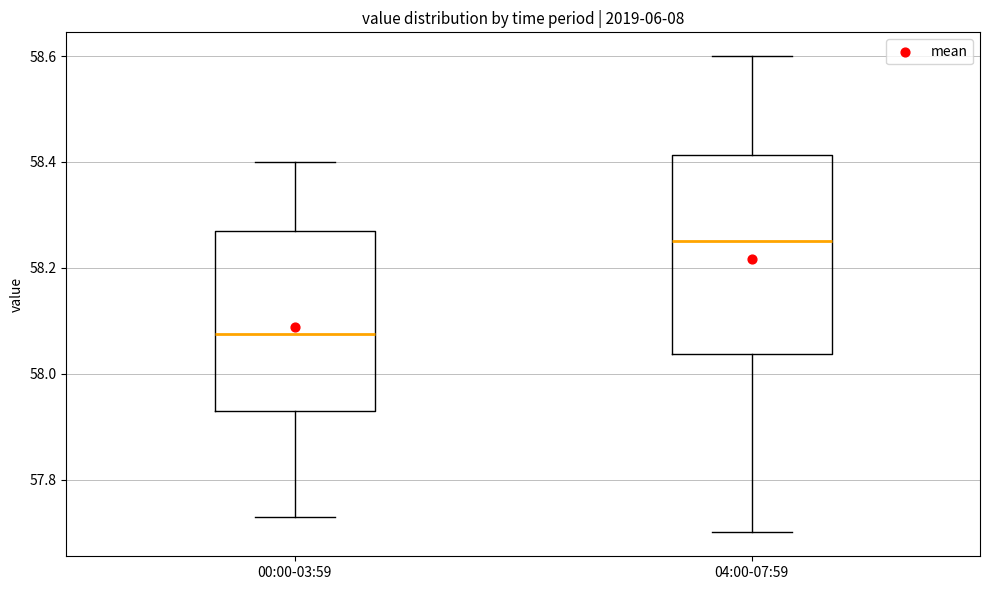

Where is the upper edge of the box for 04:00-07:59 on the y-axis? The values are not printed on the chart, so give them approximately, as read against the axis.

58.42